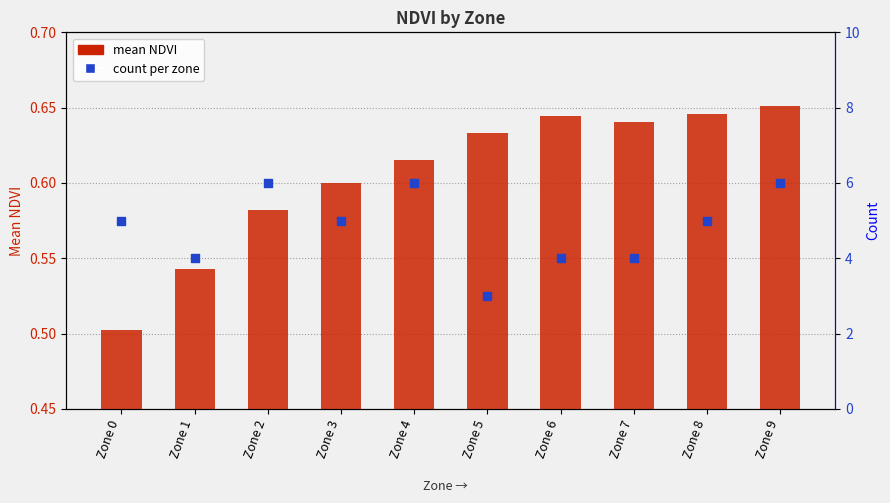

Which series reaches the maximum Y coordinate?

count per zone